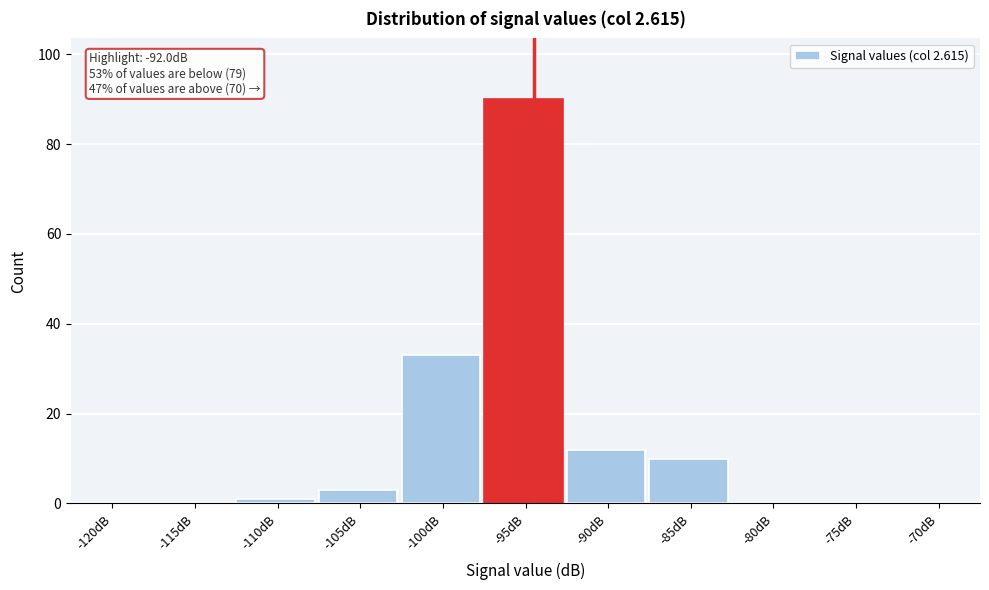

Reading right to left, what are all the values shown in this chart?

-70dB=0	-75dB=0	-80dB=0	-85dB=10	-90dB=12	-95dB=90	-100dB=33	-105dB=3	-110dB=1	-115dB=0	-120dB=0